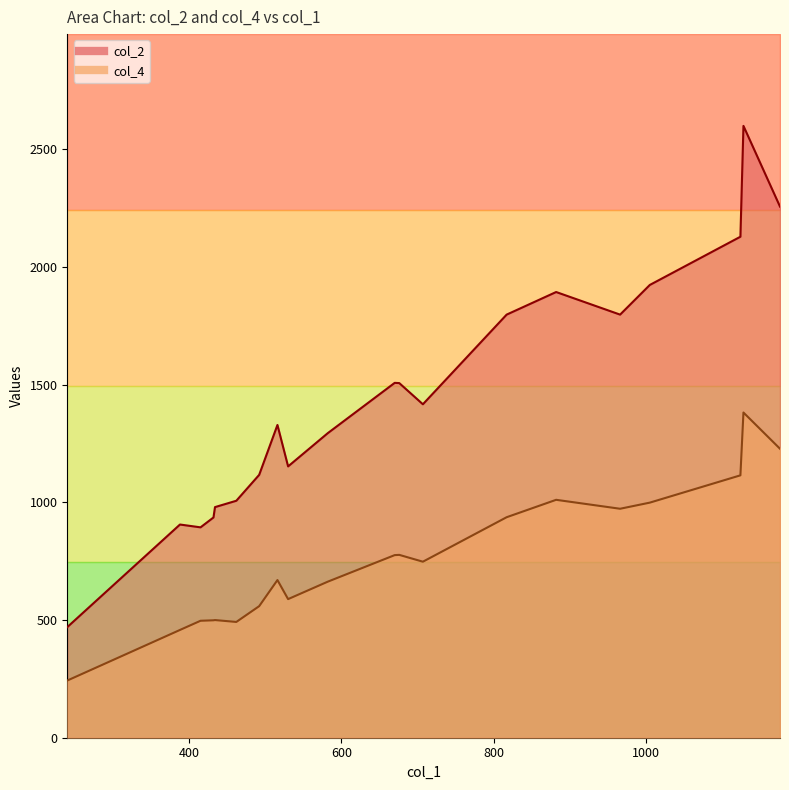

What is the greatest value displayed?

2600